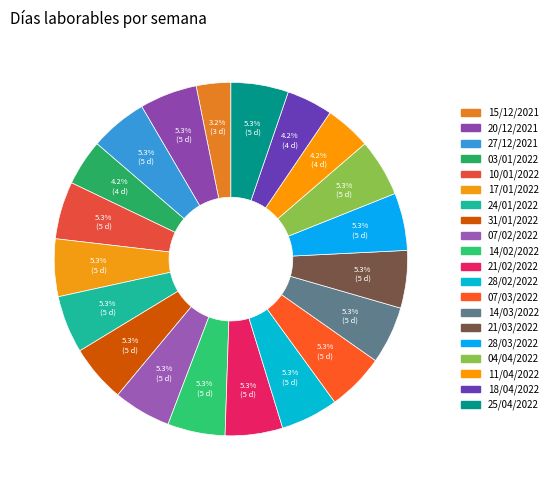

How many slices are in this pie chart?

20